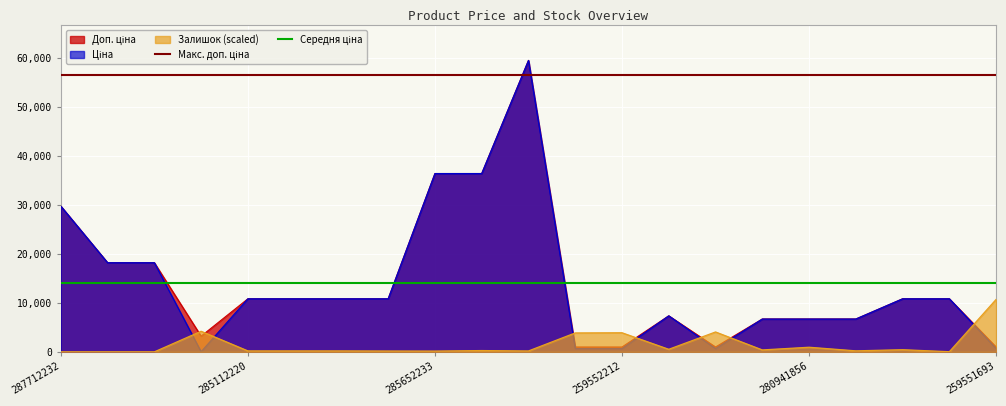

True or false: Доп. ціна has more than 1 points higher than both neighbors.

True